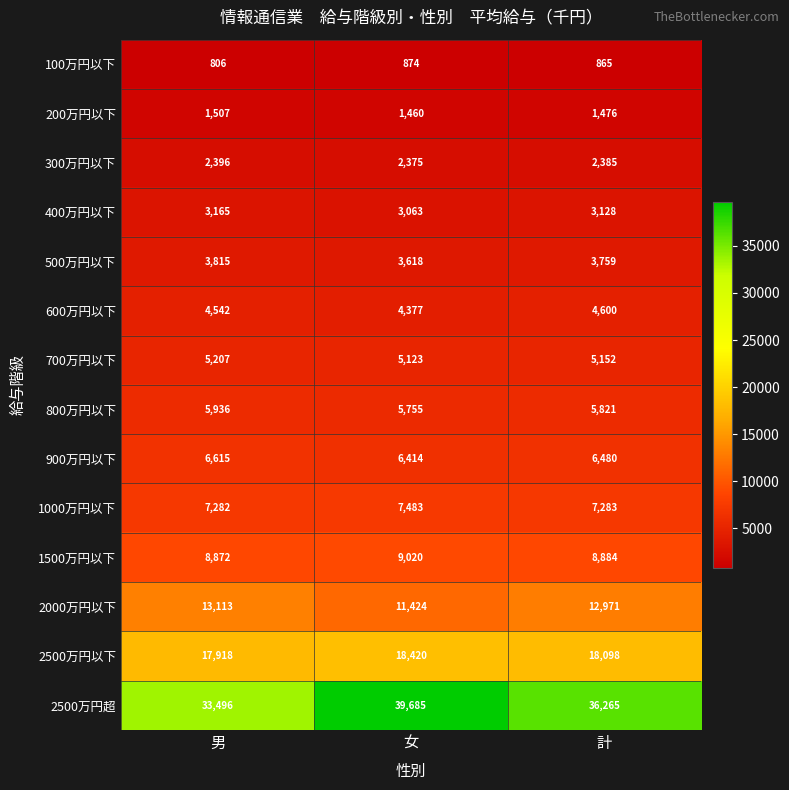

Count the number of data series in this chart.

14